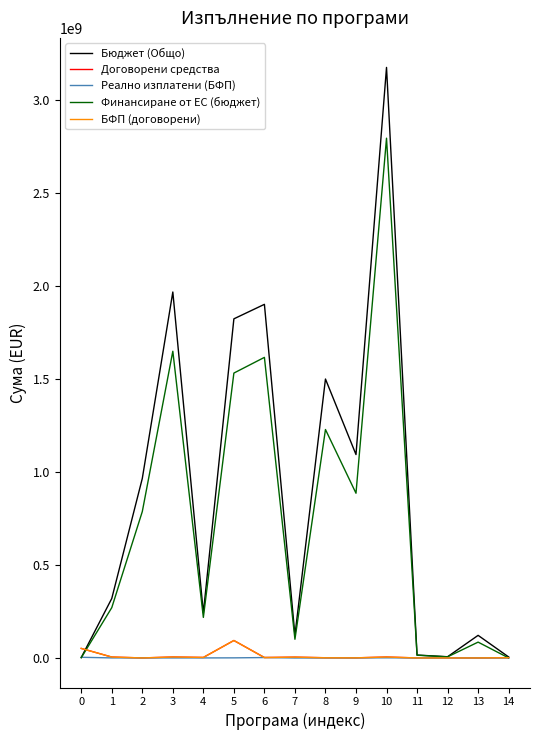

True or false: Реално изплатени (БФП) has more than 0 interior local peaks.

True